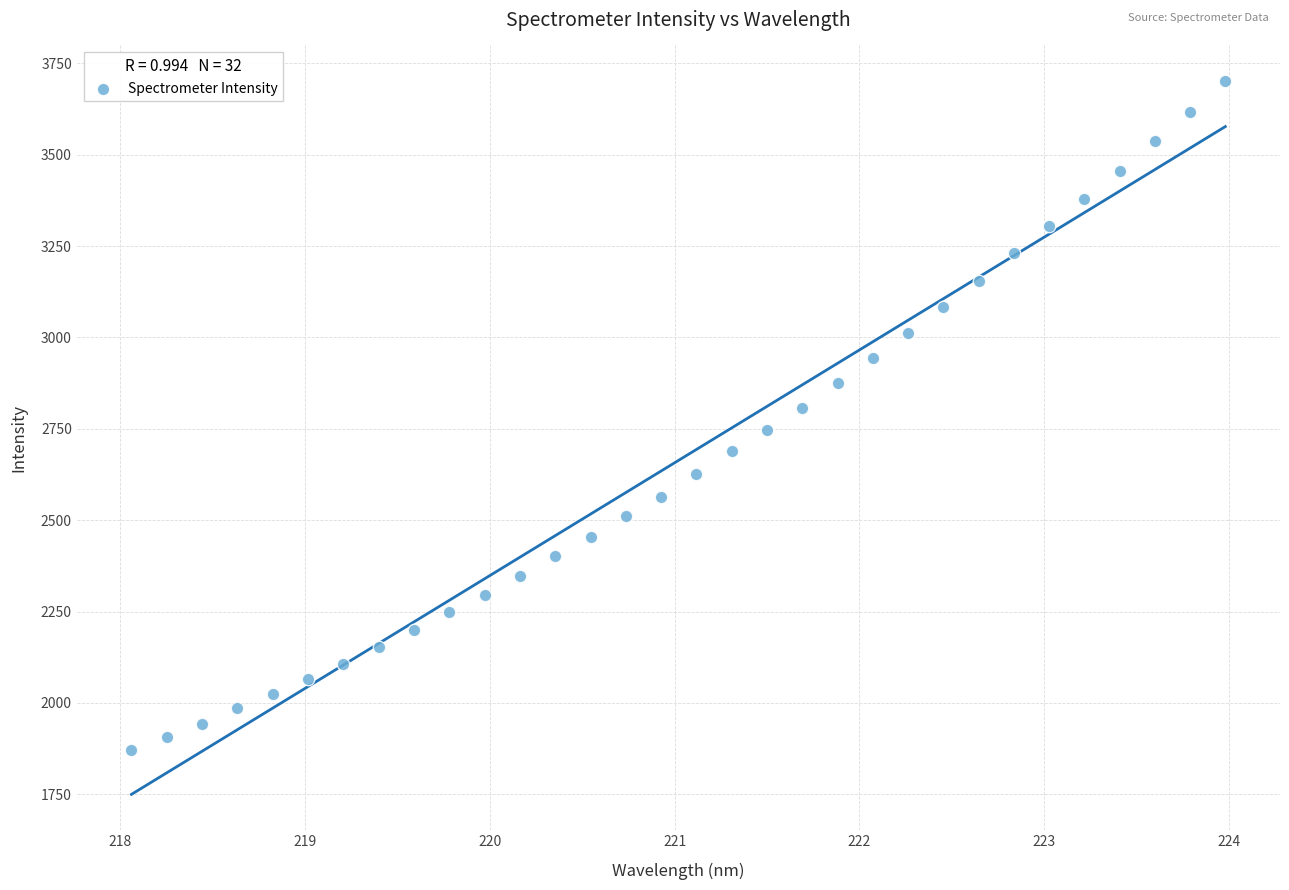

What is the range of X values (max minus min)?

5.9